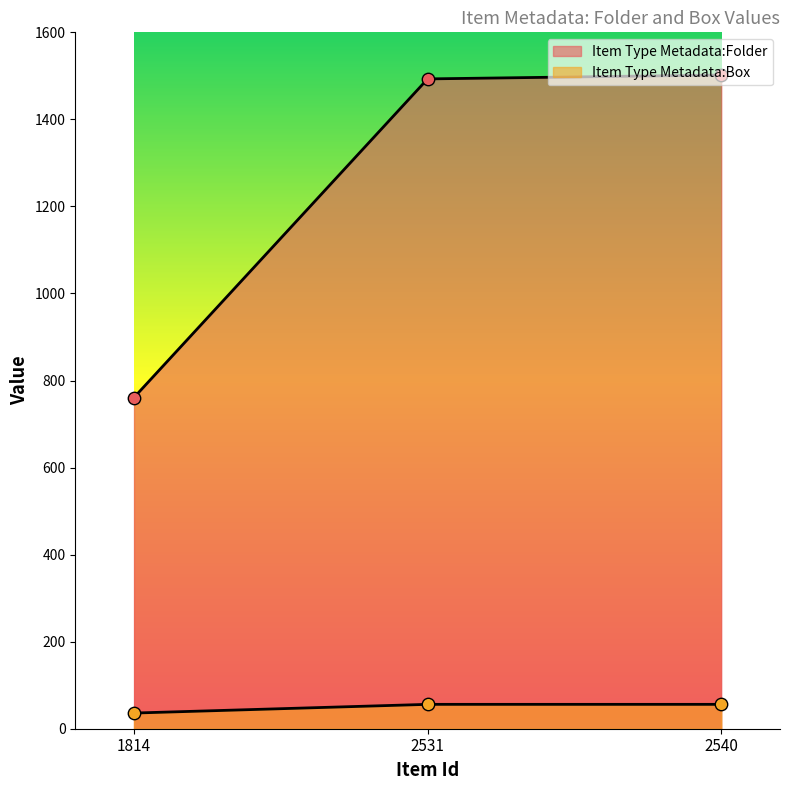

Which series contains the lowest Y value?

Item Type Metadata:Box